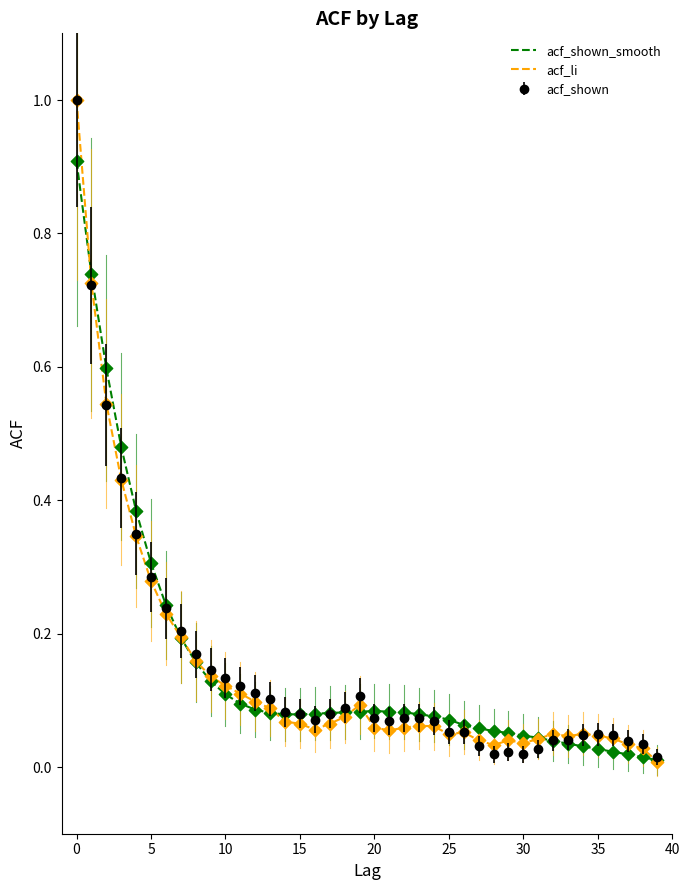

What are all the series names shown in the legend?

acf_shown_smooth, acf_li, acf_shown